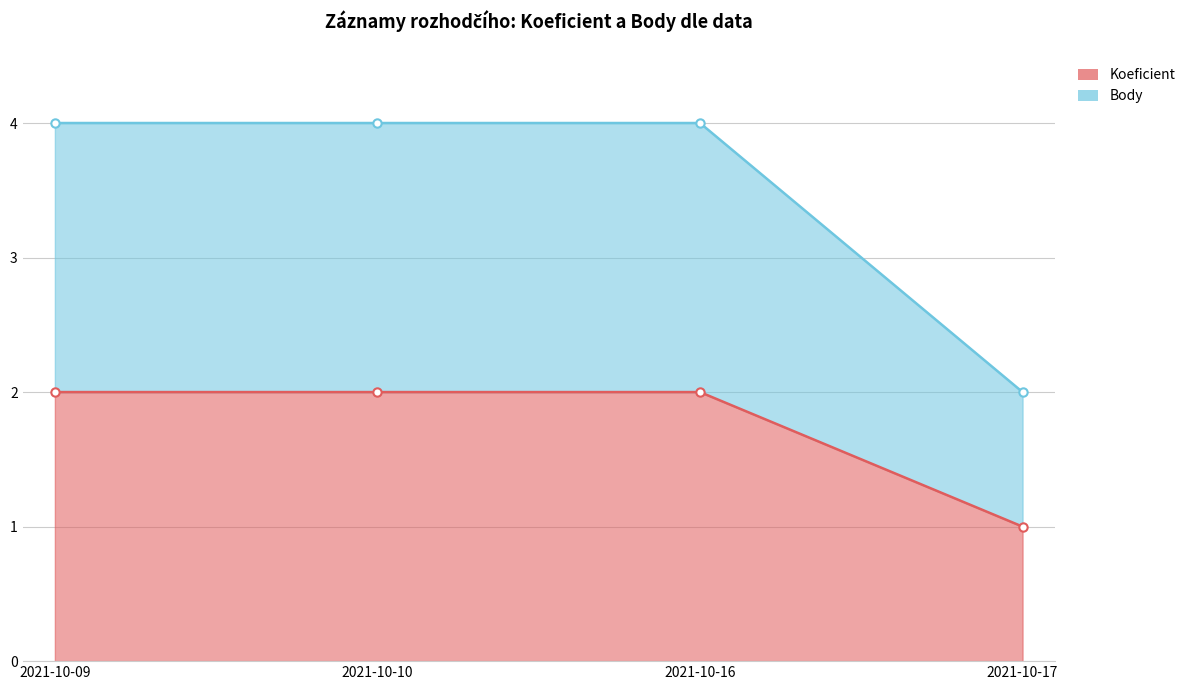

How many lines are shown in the chart?

2